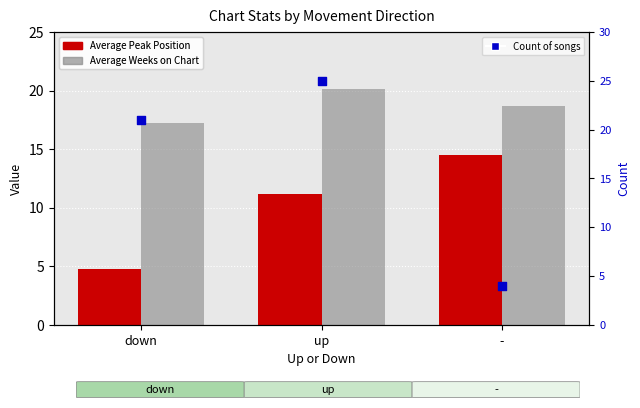

Which series contains the highest Y value?

Count of songs